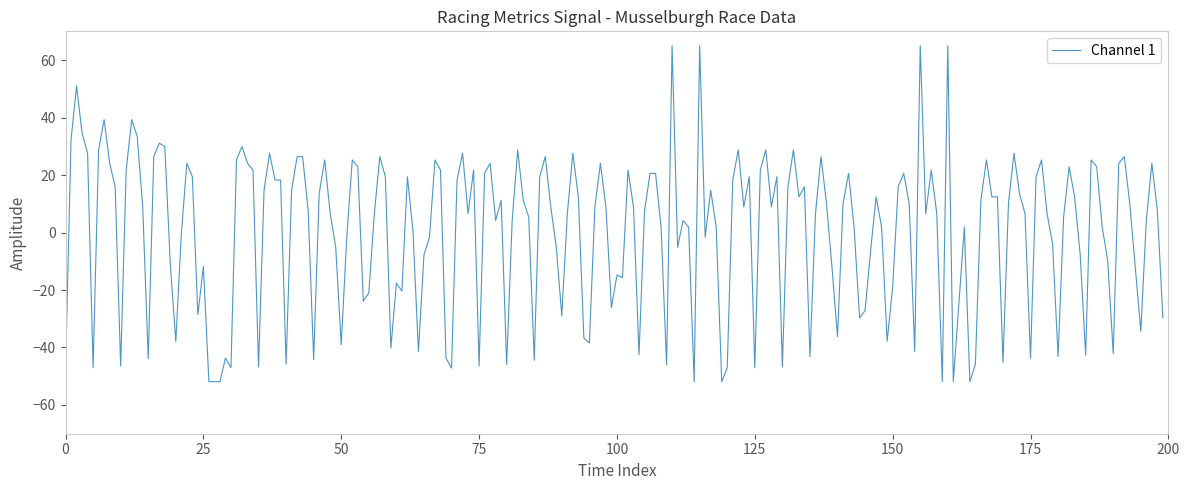

How many lines are shown in the chart?

1